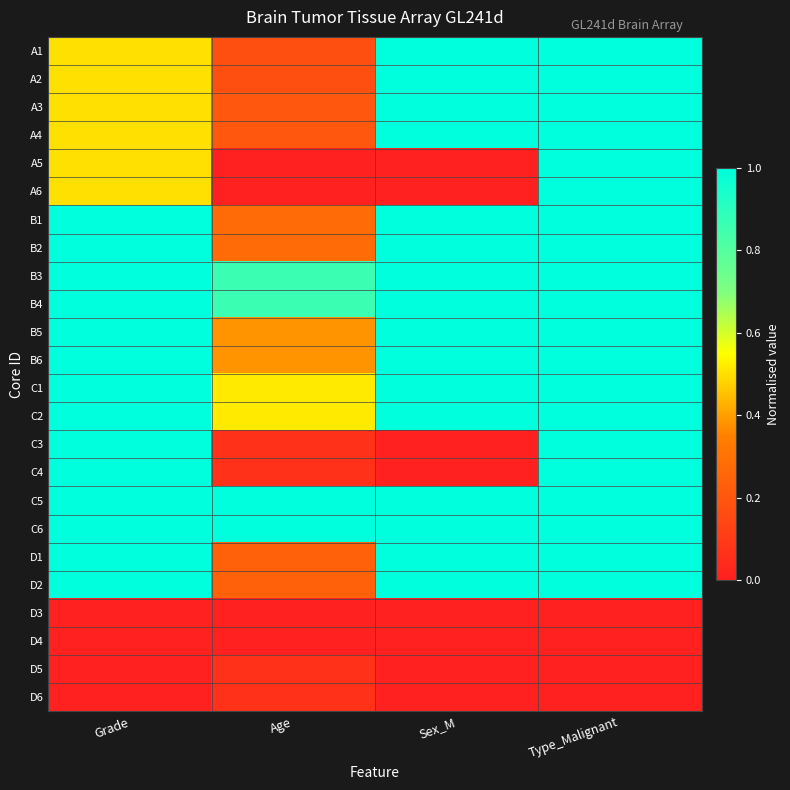

Which has a higher value, Type_Malignant or Sex_M?

Type_Malignant